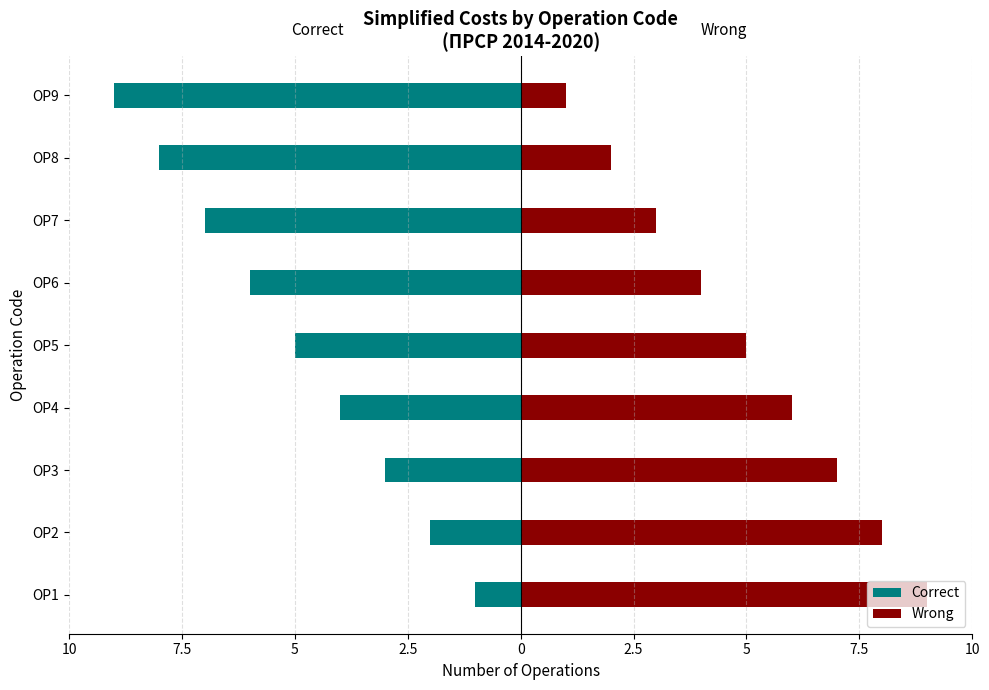

Rank the series by their maximum value, from highest to lowest.

Wrong, Correct